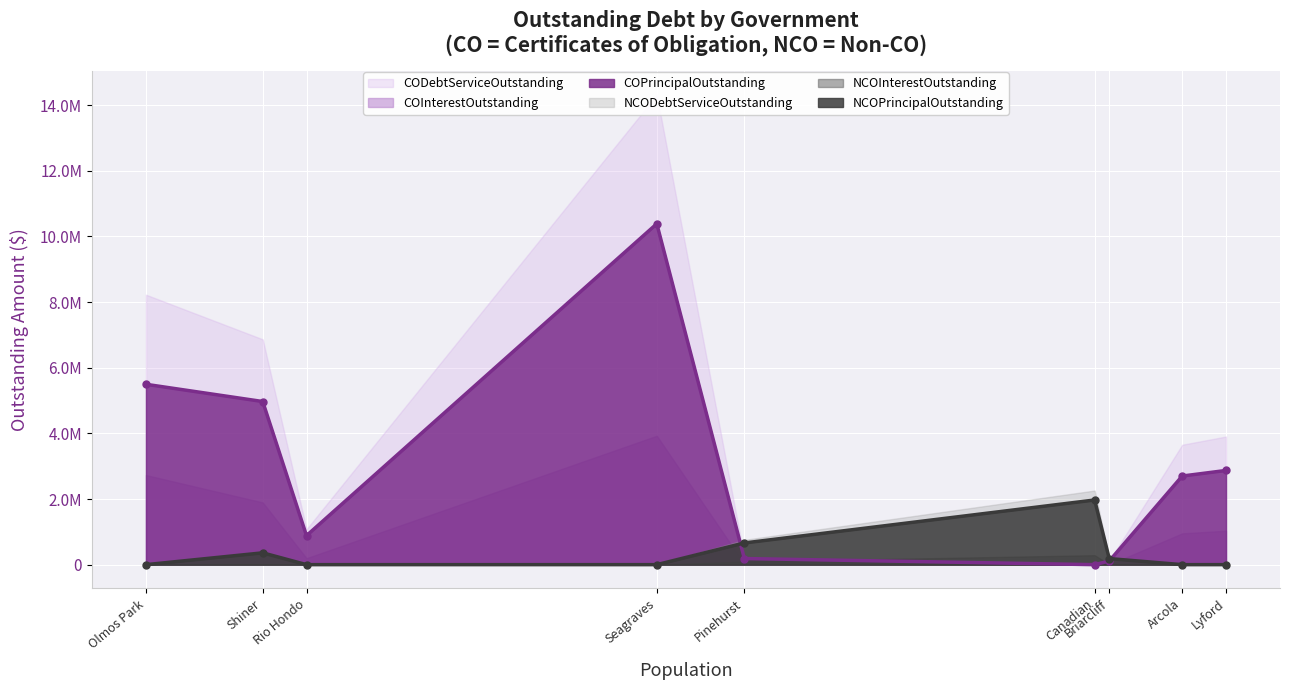

After their last crossing, which series has the higher values: NCOPrincipalOutstanding (line) or COPrincipalOutstanding (line)?

COPrincipalOutstanding (line)